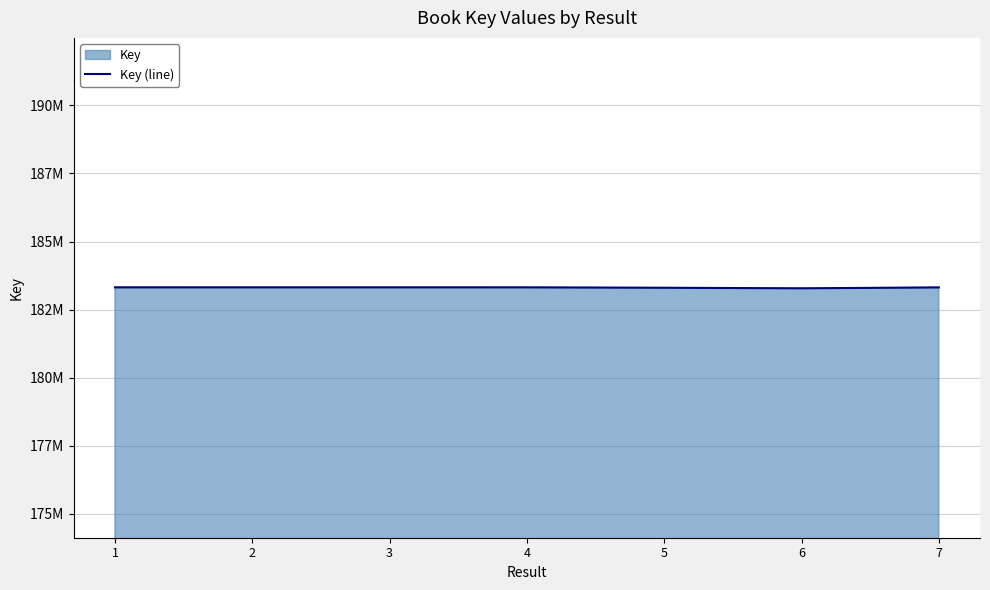

Which category has the highest value across all series?

1